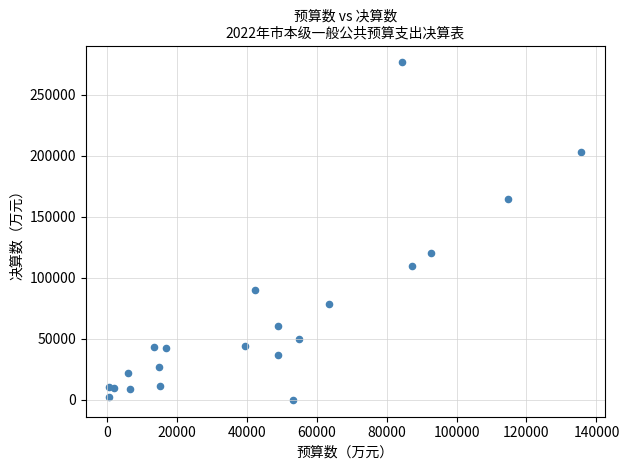

What Y value in the scatter plot is closest to 138366?

120034